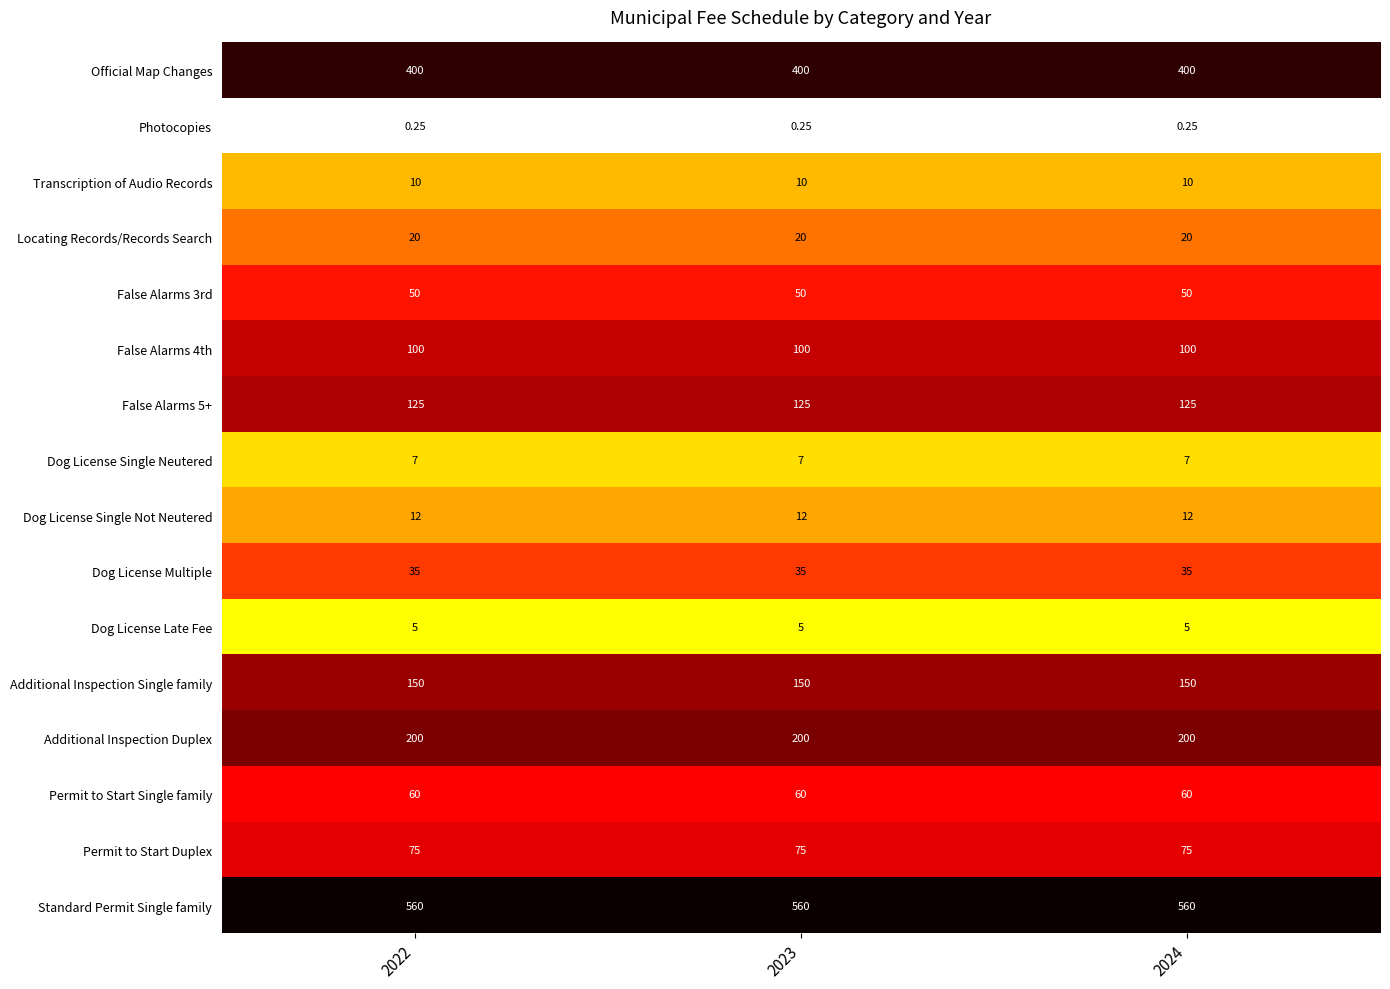

Is the value of Dog License Late Fee at 2024 greater than the value of False Alarms 3rd at 2022?

No